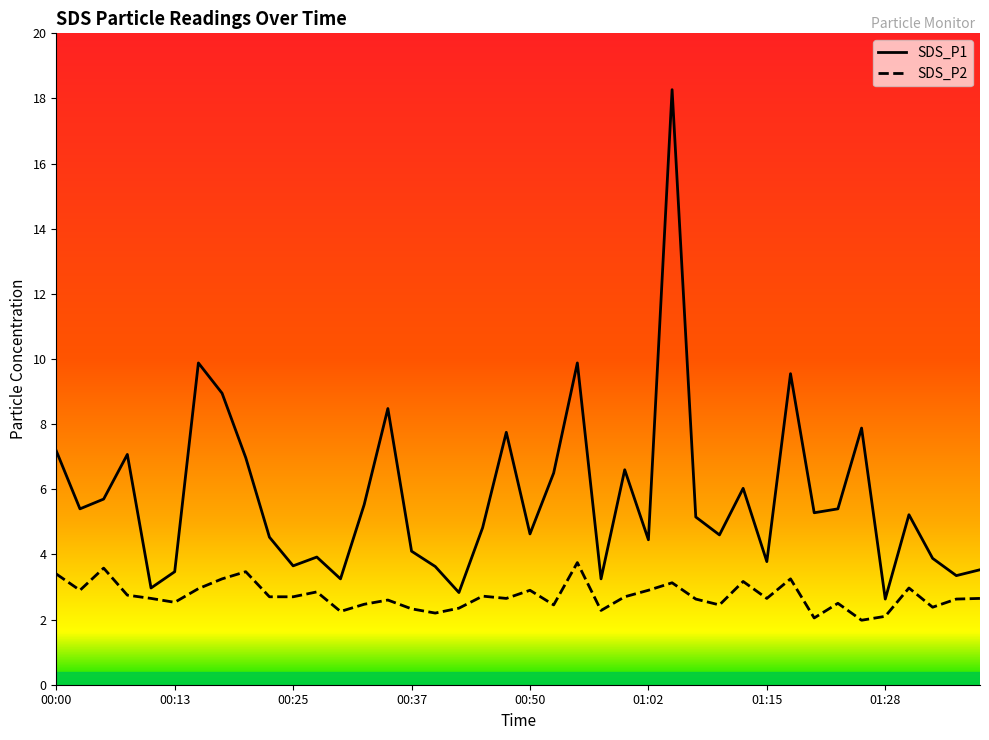

At which category is the sum across all series the highest?

01:05